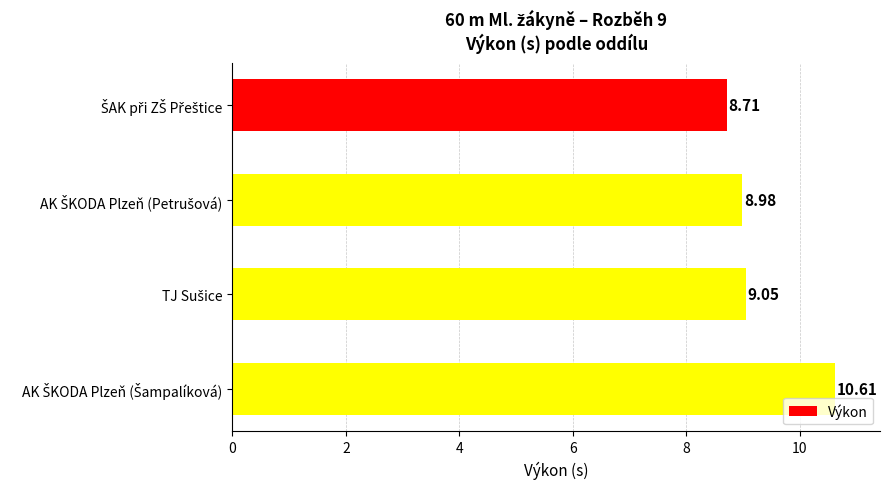

What is the difference between the maximum and minimum values?

1.9